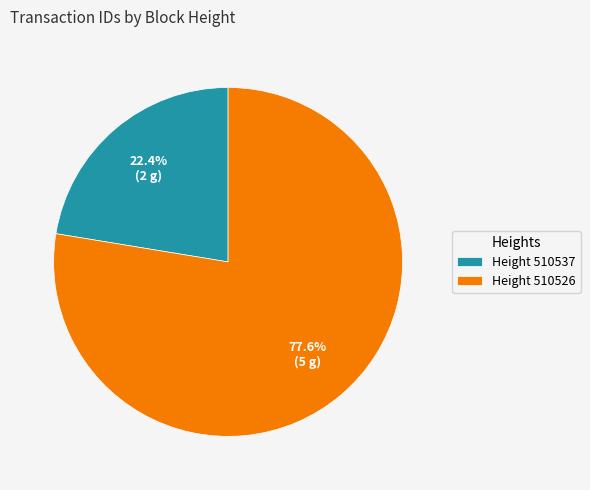

How many segments does this pie chart have?

2